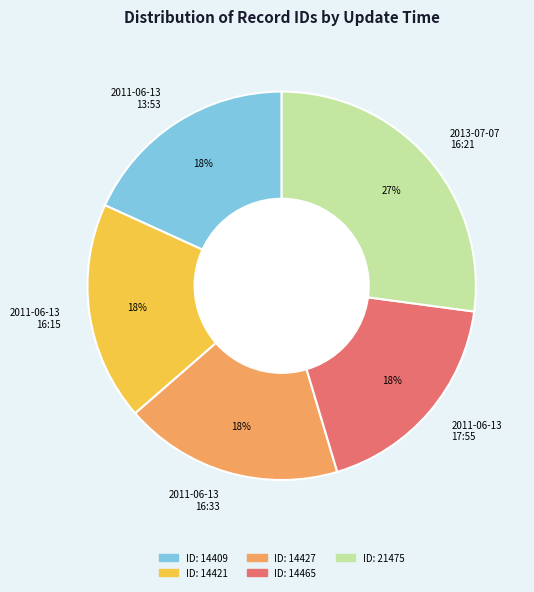

What is the largest slice in the pie chart?

2013-07-07 16:21